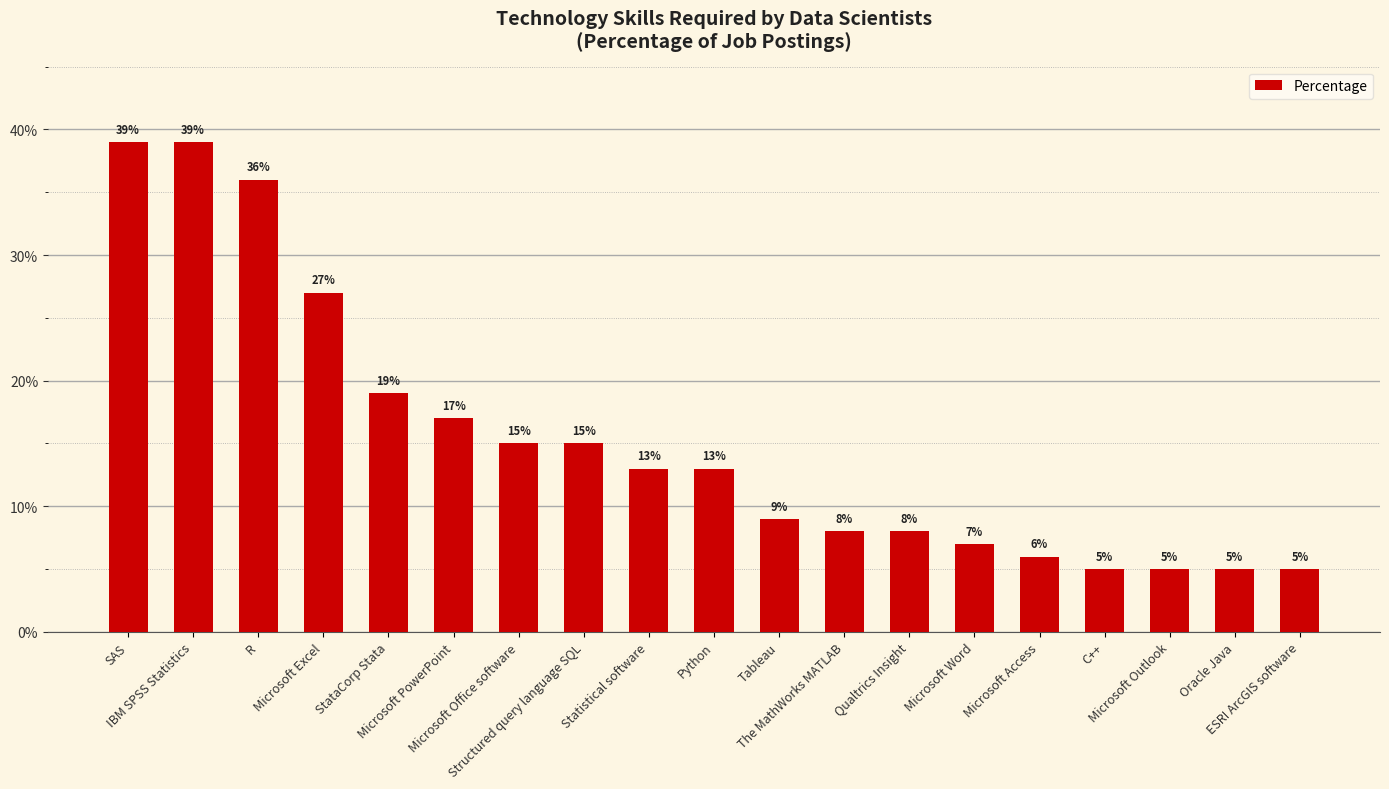

What is the sum of all values?

291